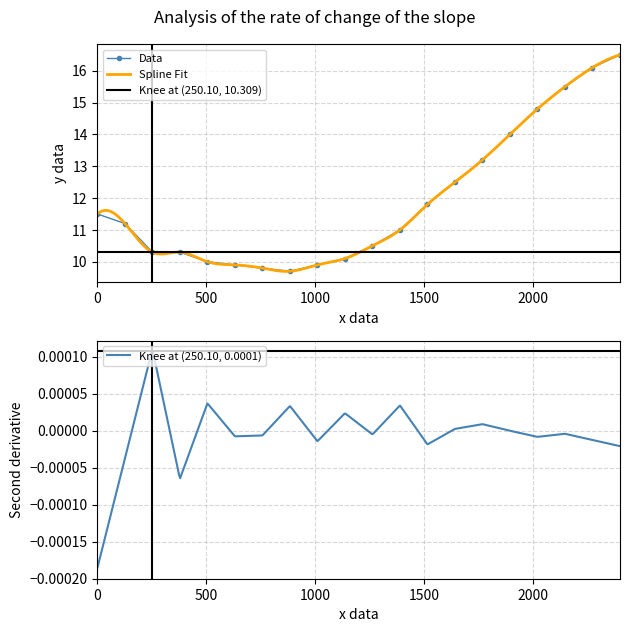

What is the difference between the second highest and second lowest values?

6.3